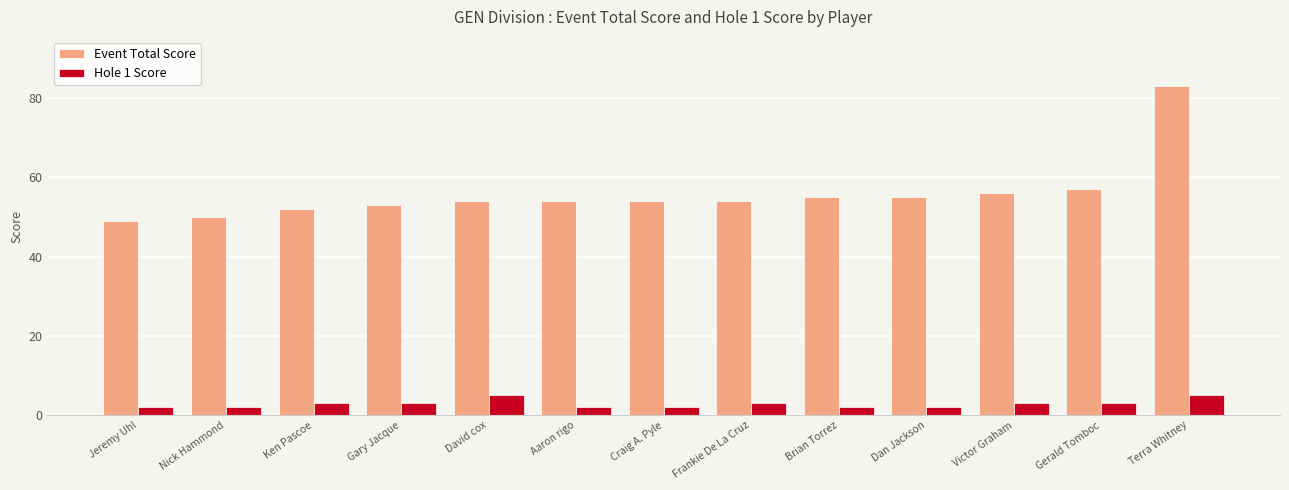

Which series changed the most between Nick Hammond and Terra Whitney?

Event Total Score